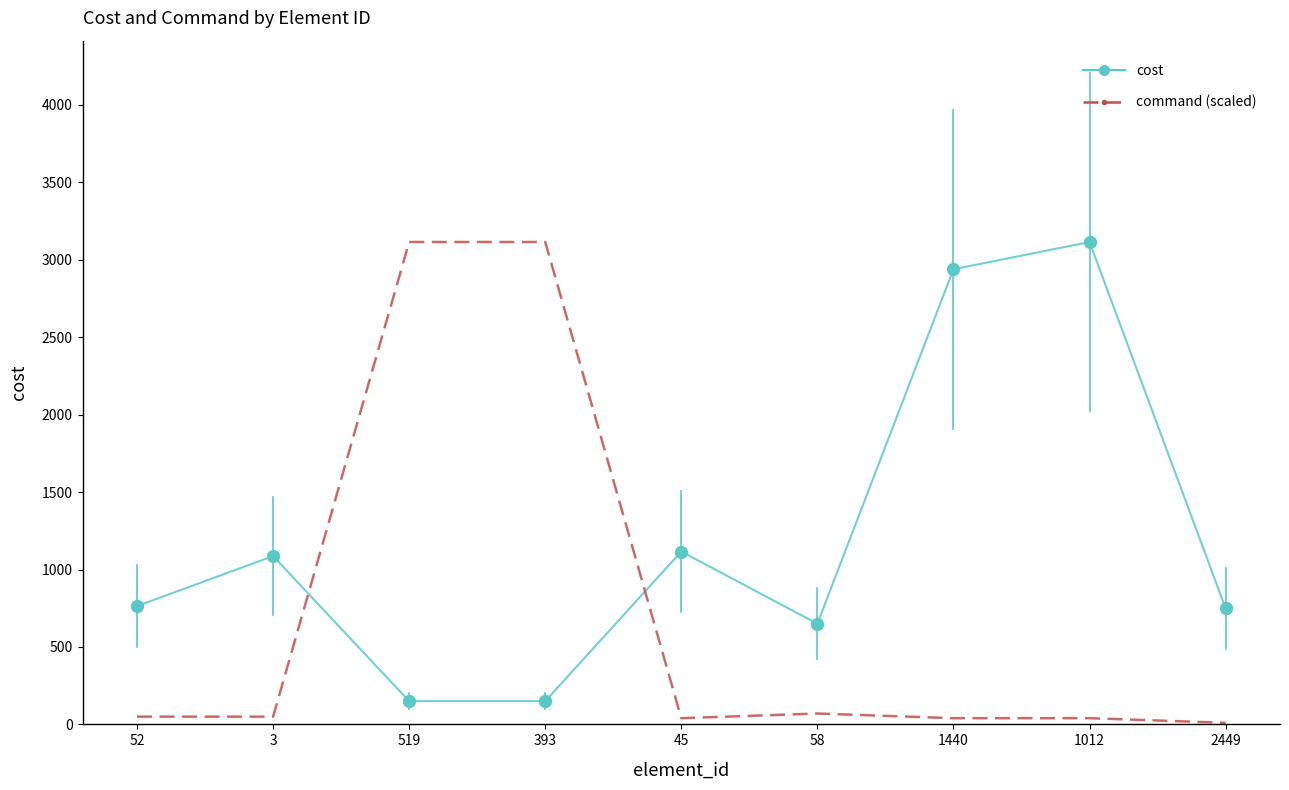

Between 3 and 1012, which series saw the biggest shift?

cost